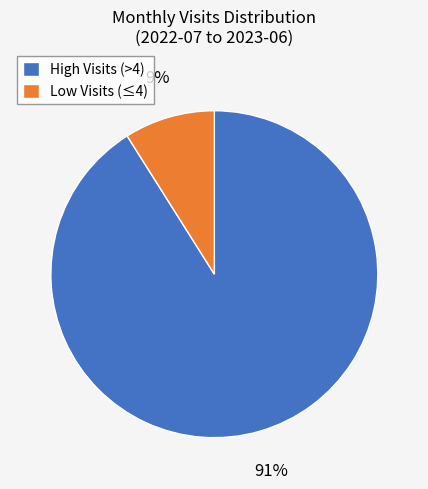

Which slice is the smallest?

Low Visits (≤4)